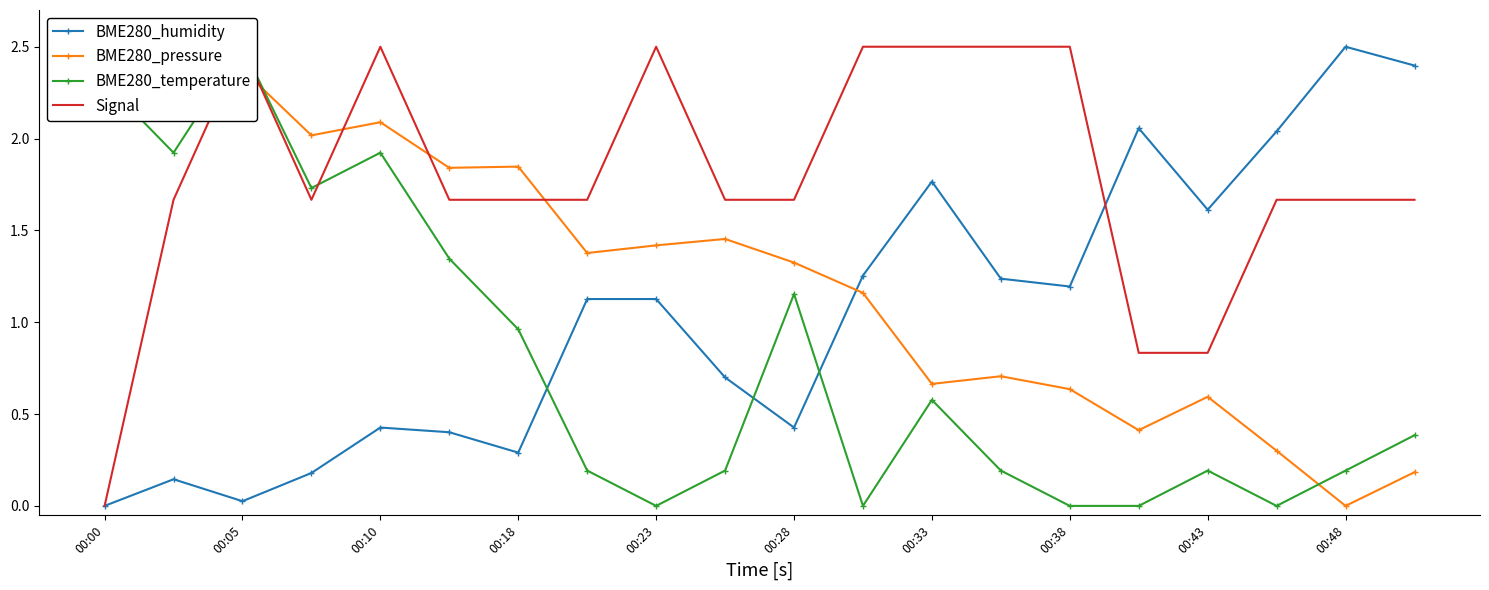

How many categories are shown in the chart?

20